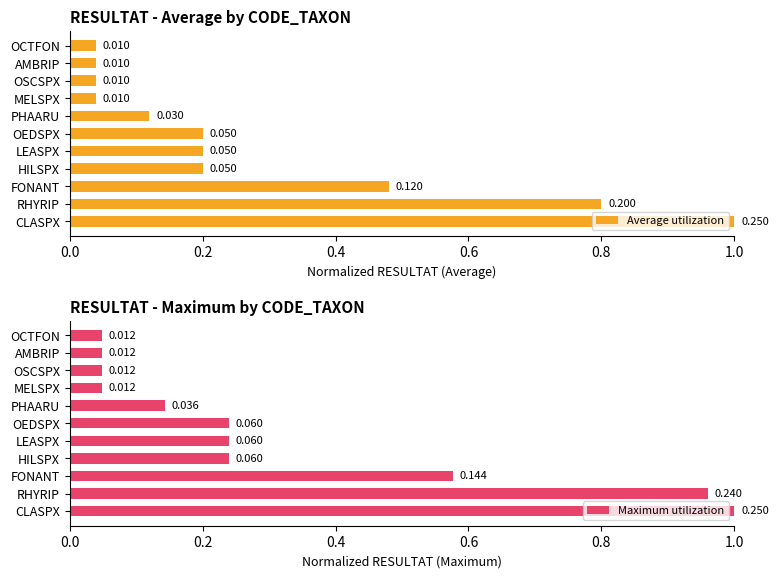

Are the bars horizontal?

Yes